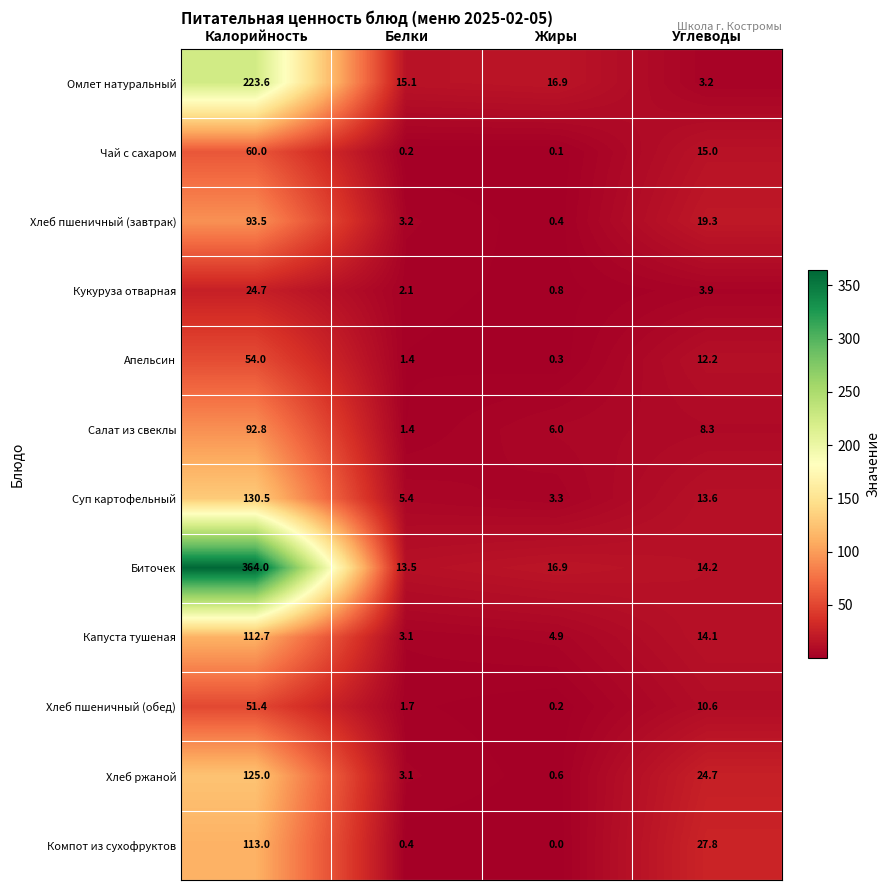

What is the sum of the Омлет натуральный values at Белки and Калорийность?

238.7